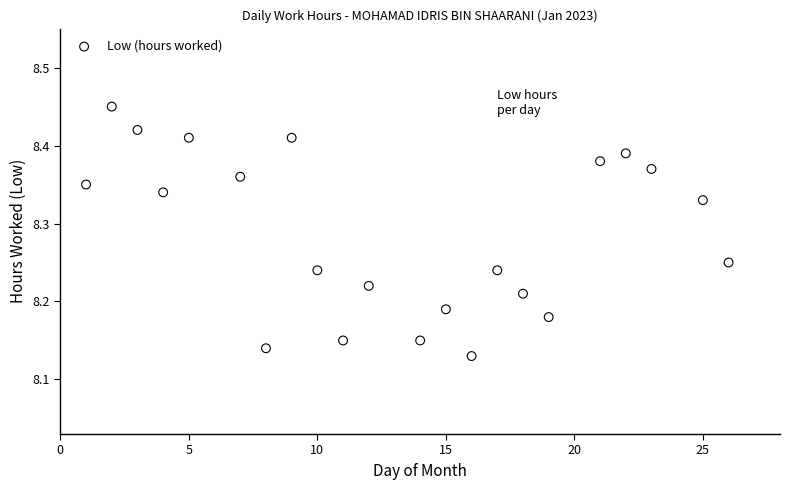

What is the range of Y values (max minus min)?

0.3